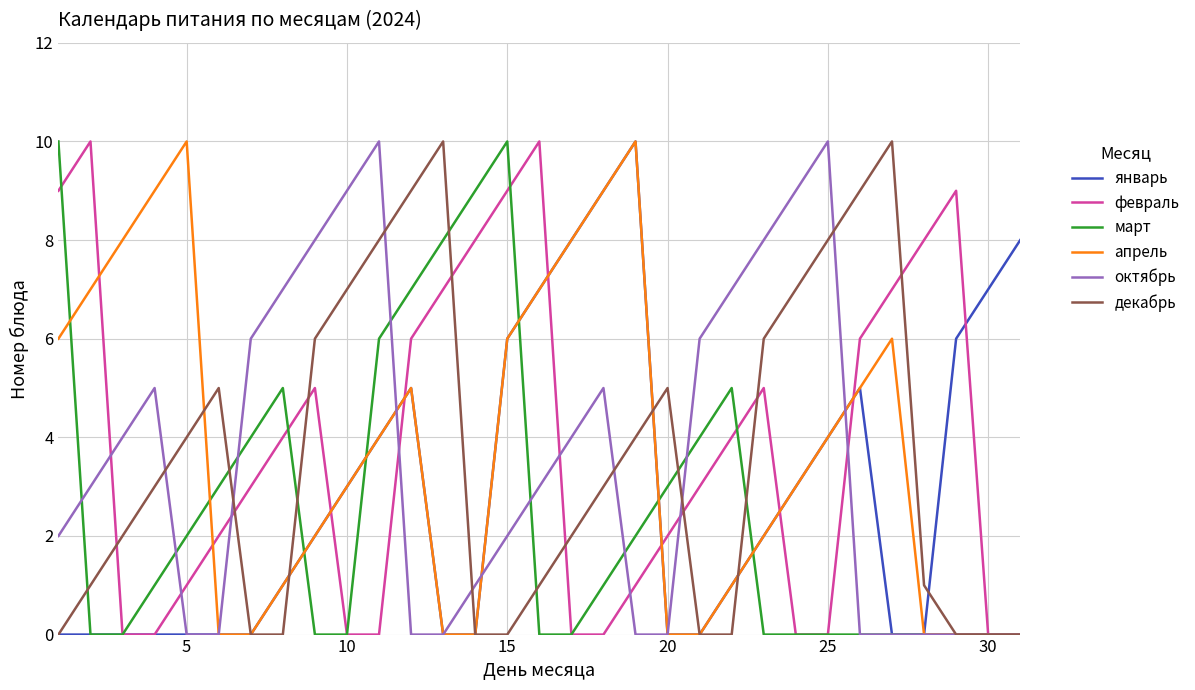

What are all the series names shown in the legend?

январь, февраль, март, апрель, октябрь, декабрь